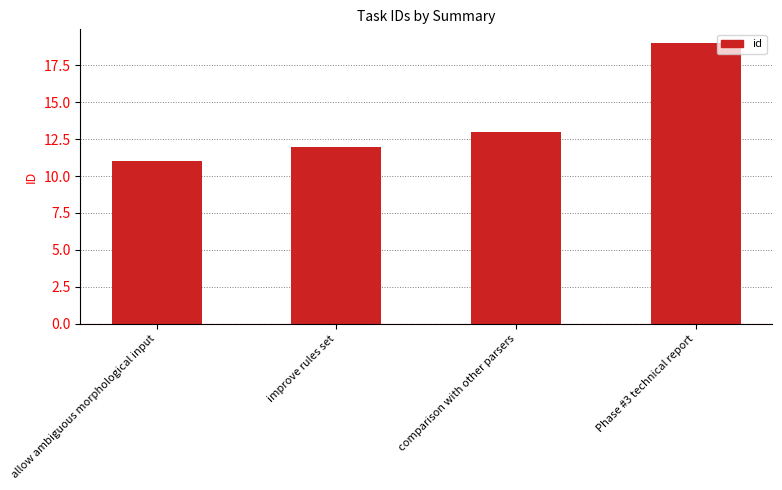

True or false: the data shows 19 at Phase #3 technical report.

True